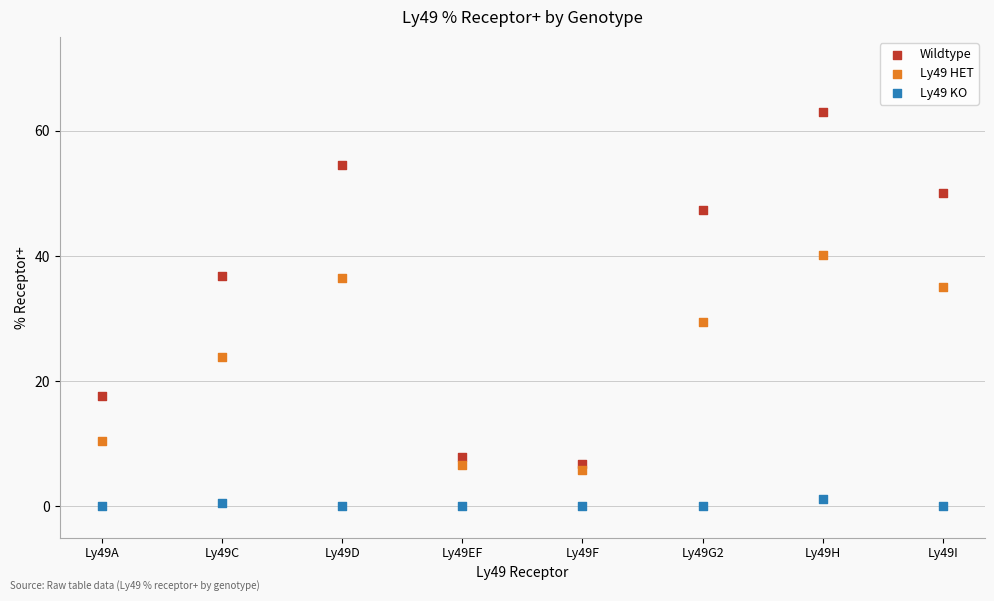

Across all data points, what is the range of Y values (max minus min)?

63.0